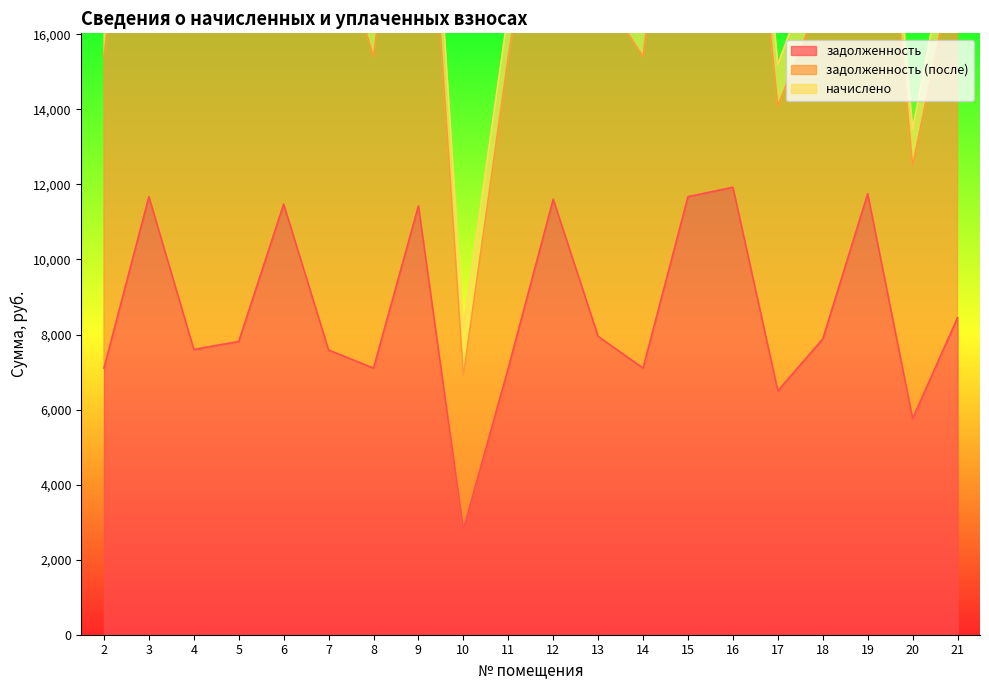

True or false: задолженность (после) has more than 1 interior local peaks.

True